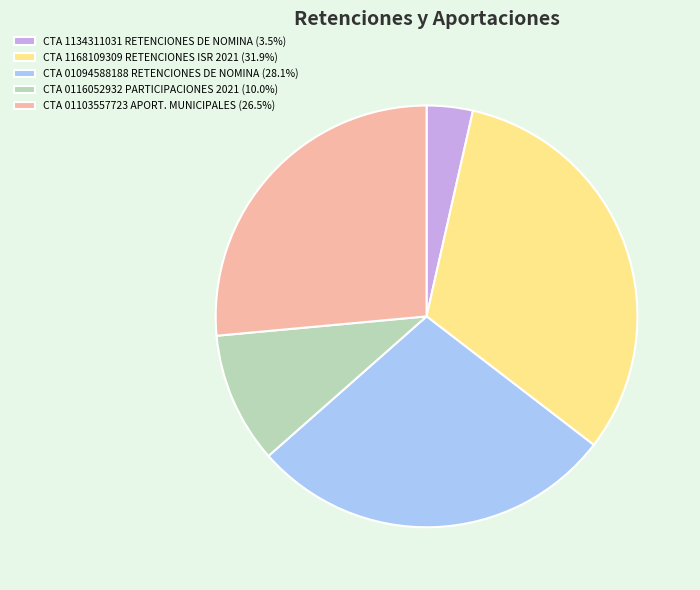

What is the ratio of the value at CTA 1134311031 RETENCIONES DE NOMINA to the value at CTA 0116052932 PARTICIPACIONES 2021?

0.4